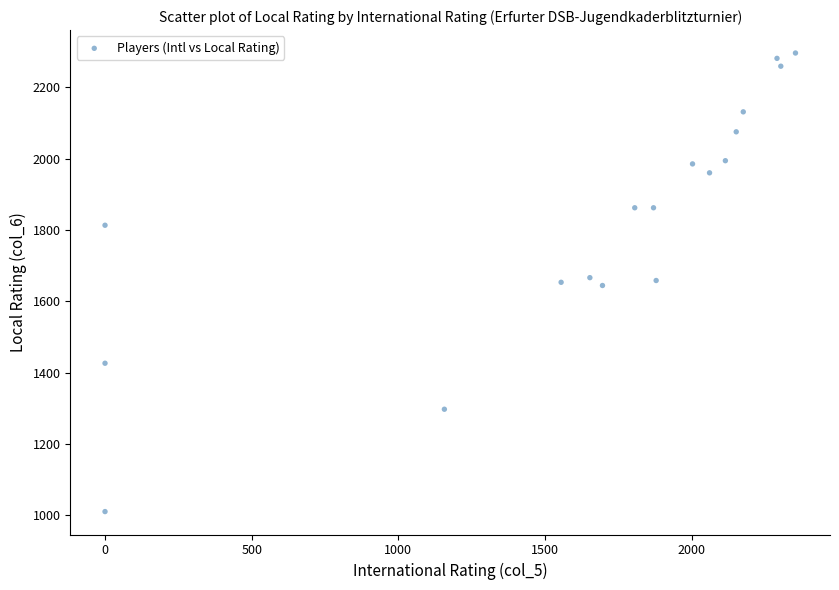

What is the range of Y values (max minus min)?

1286